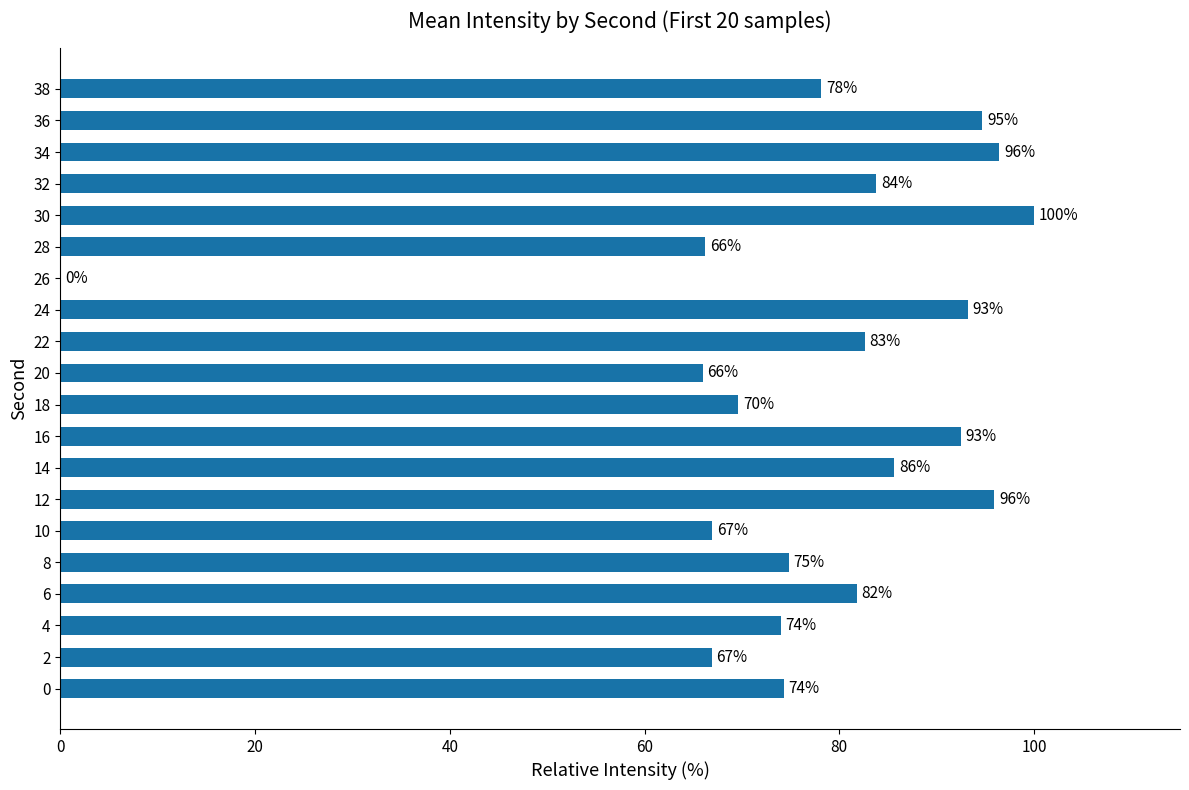

The value at 0 is 74.3. True or false?

True